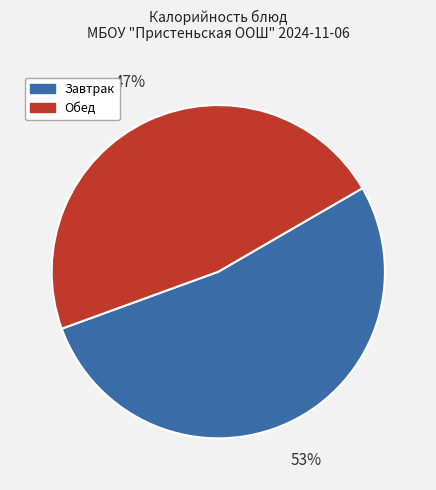

To the nearest percent, what is the difference between the largest and smallest slice percentages?

6%